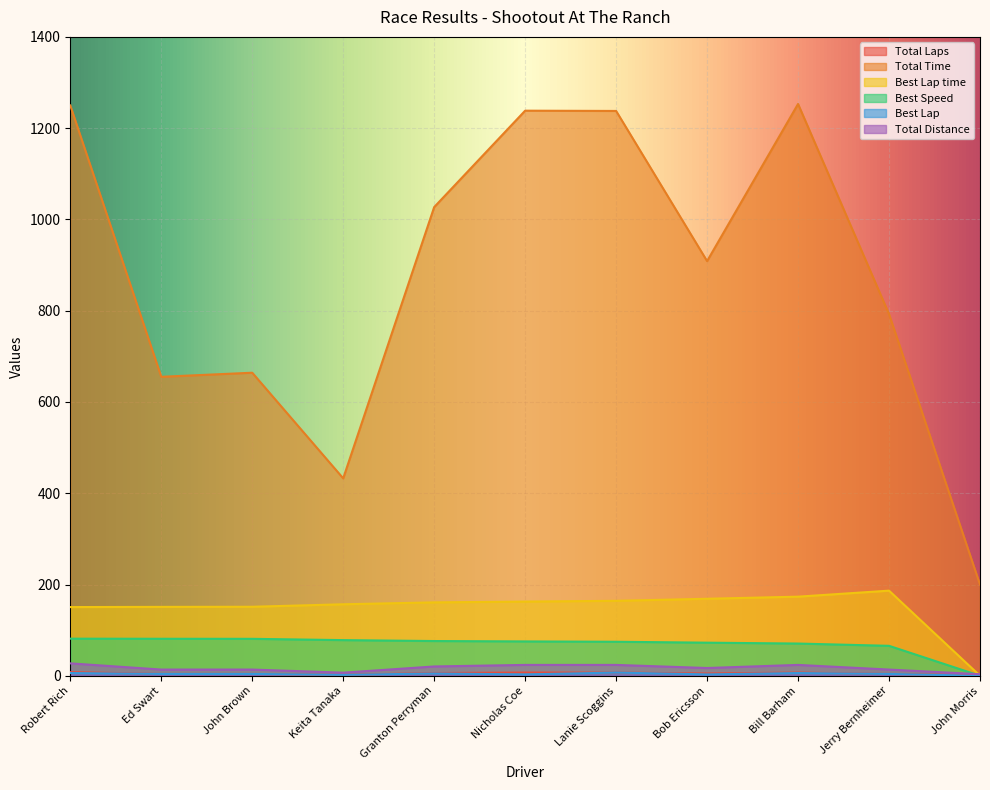

The Best Lap time series shows 0.0 at John Morris. True or false?

True